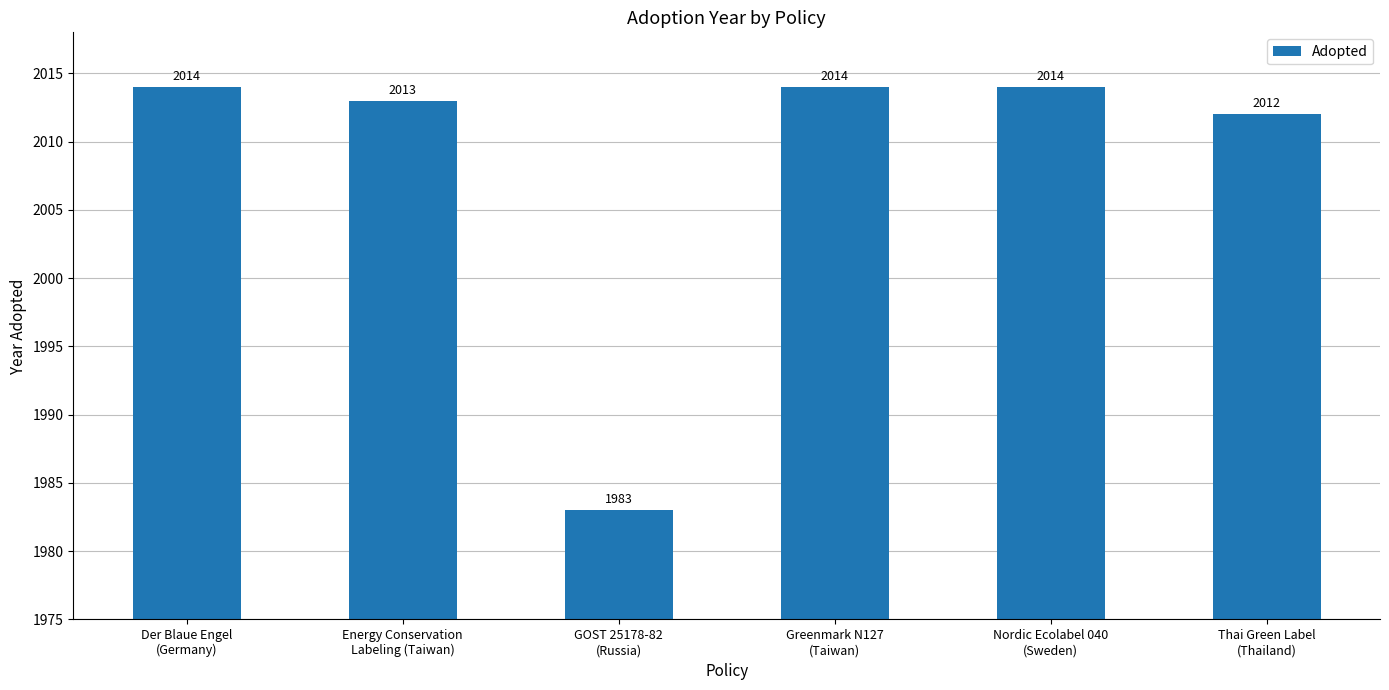

What is the maximum value shown in the chart?

2014